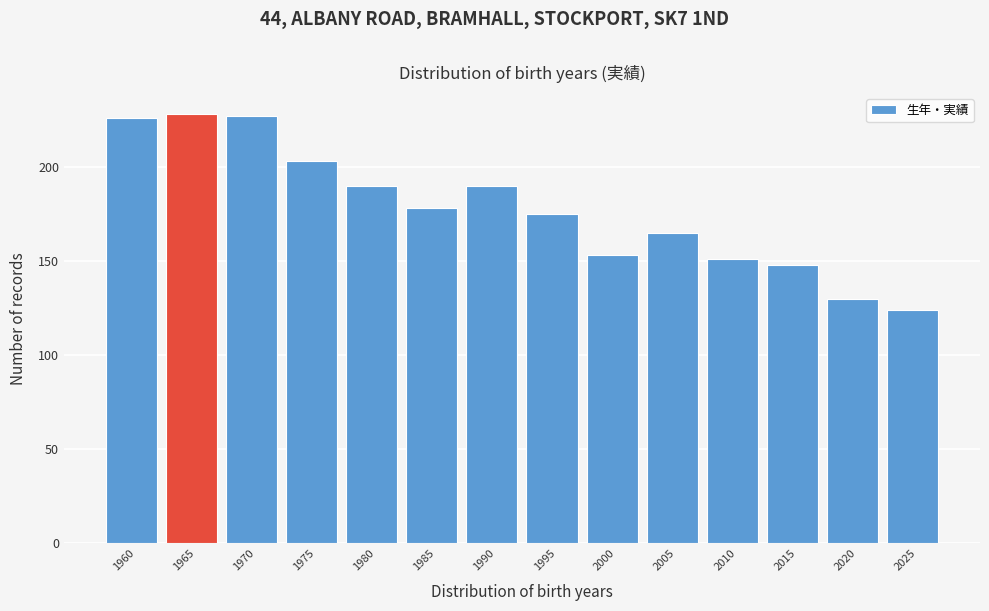

Reading left to right, what are all the values shown in this chart?

226	228	227	203	190	178	190	175	153	165	151	148	130	124